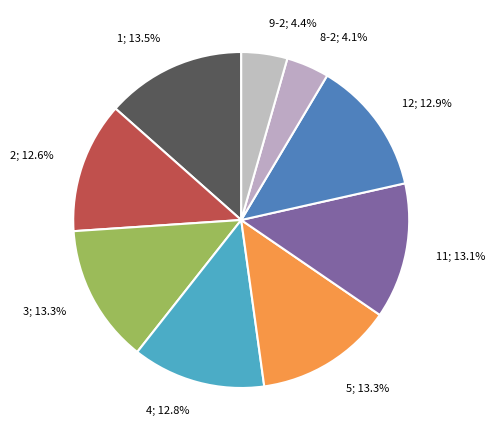

How many slices are in this pie chart?

9